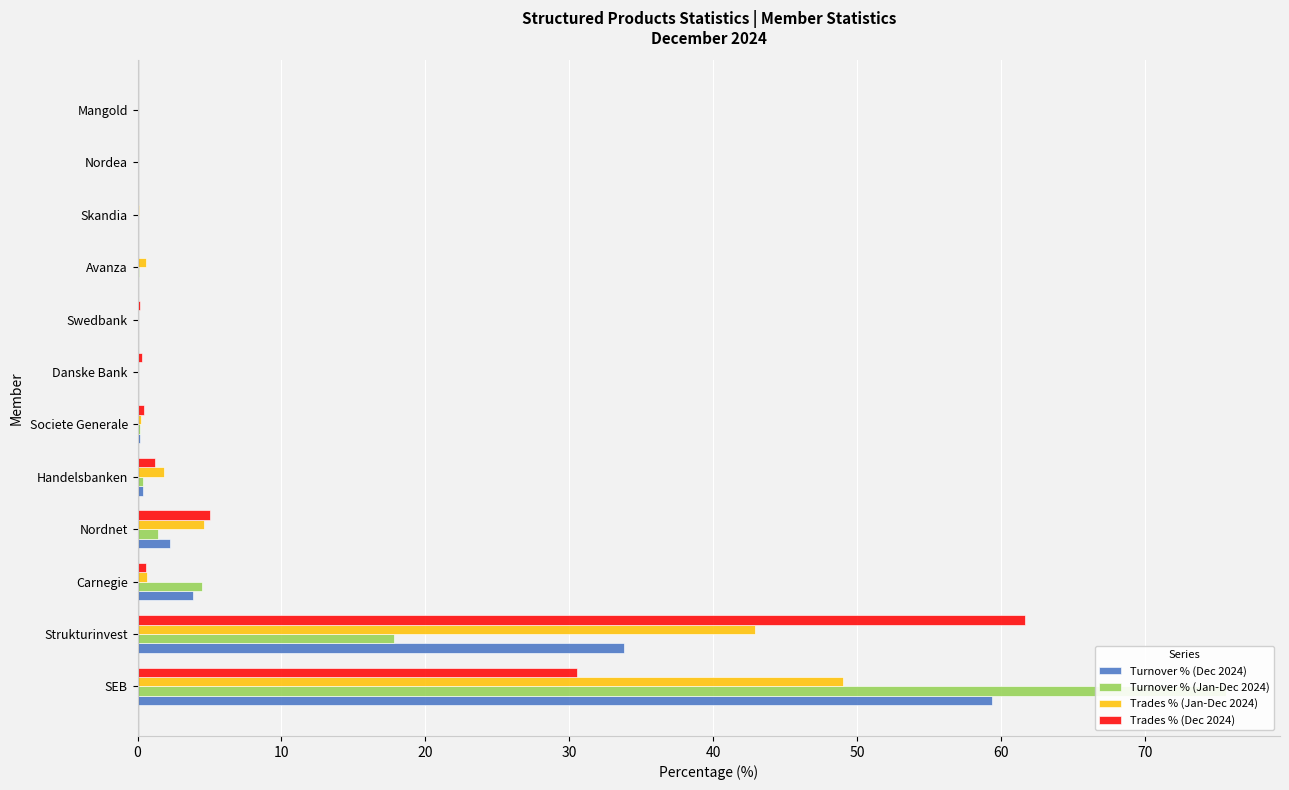

What are all the series names shown in the legend?

Turnover % (Dec 2024), Turnover % (Jan-Dec 2024), Trades % (Jan-Dec 2024), Trades % (Dec 2024)